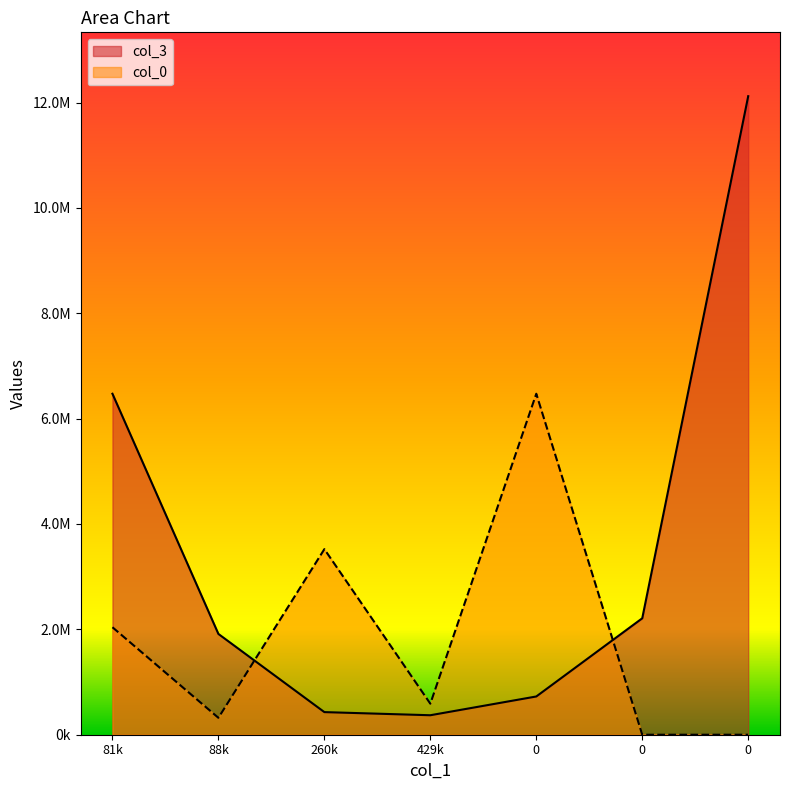

What are all the series names shown in the legend?

col_3, col_0